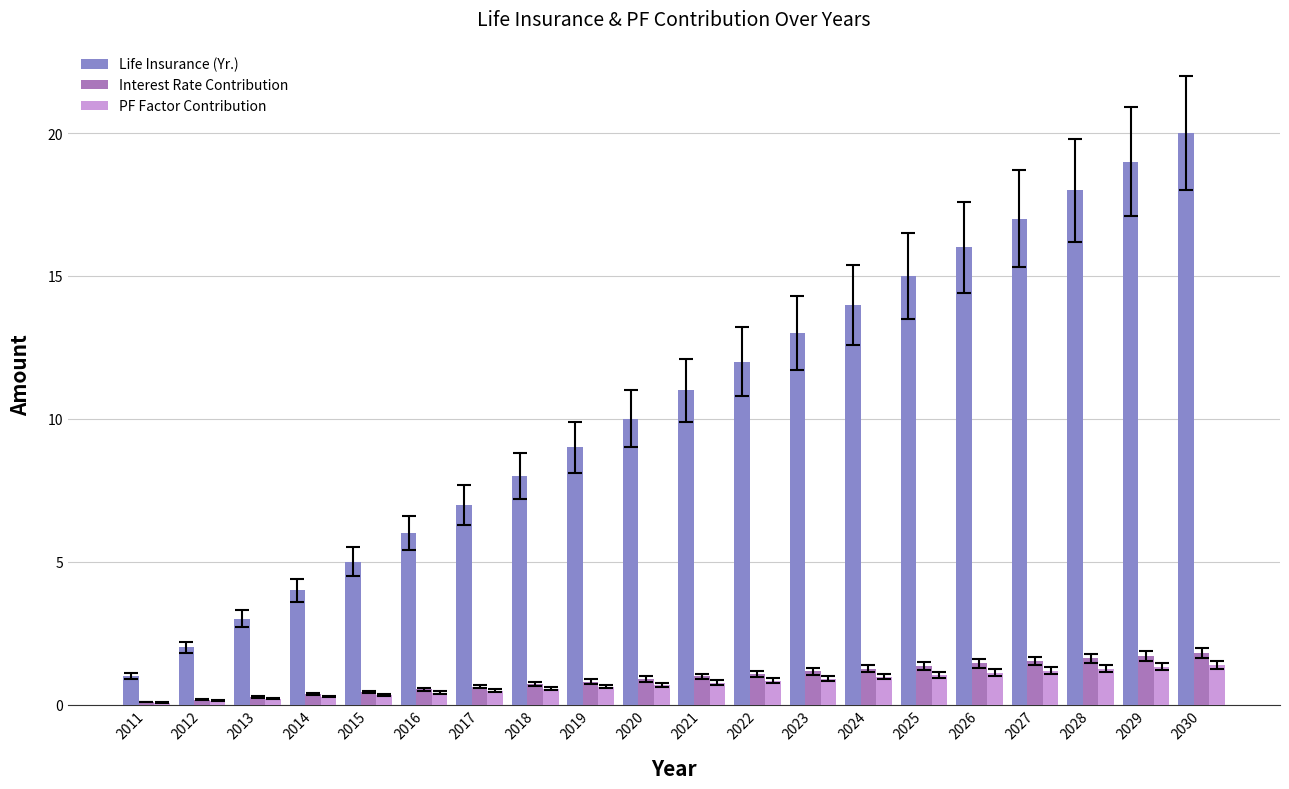

Is it true that Life Insurance (Yr.) equals 1.7 at 2015?

False